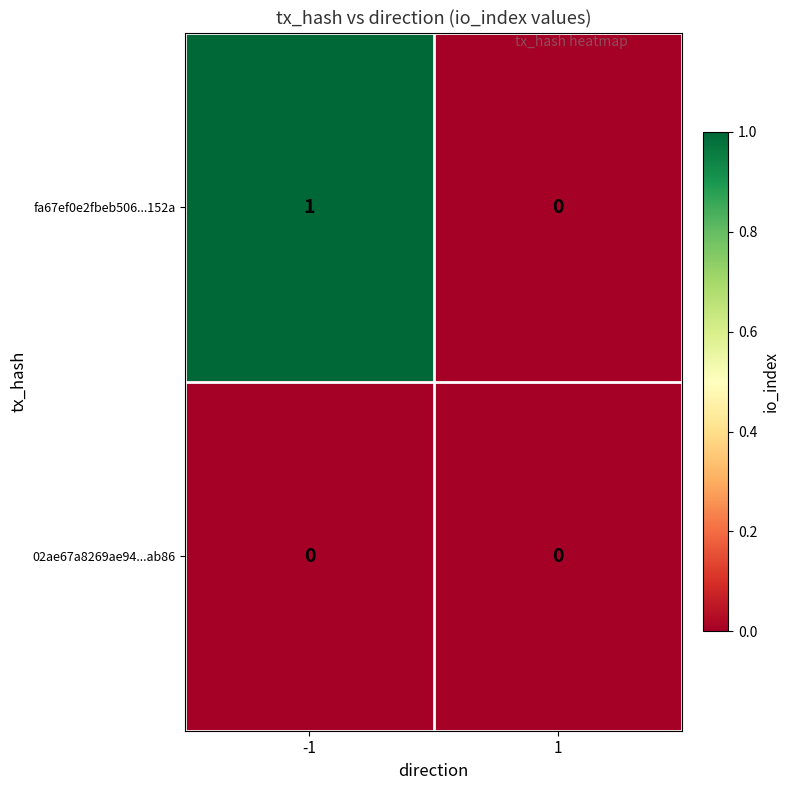

What is the difference between the highest and lowest values at -1?

1